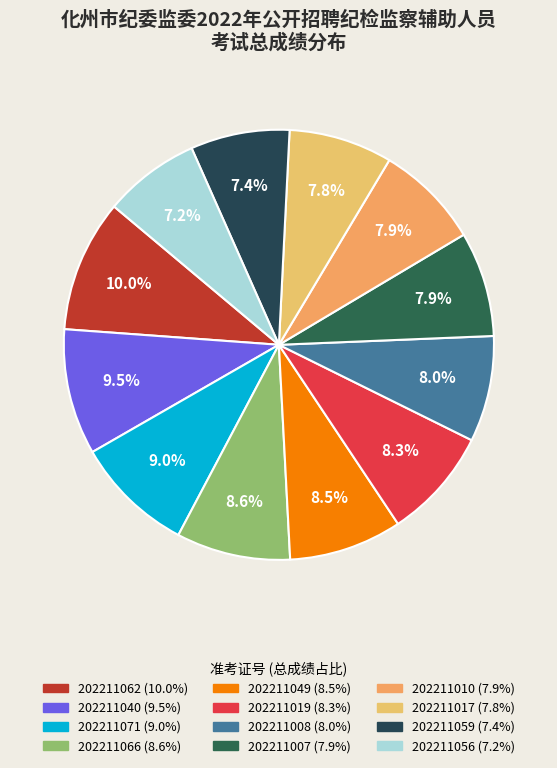

To the nearest percent, what is the difference between the 202211040 and 202211017 slice percentages?

2%